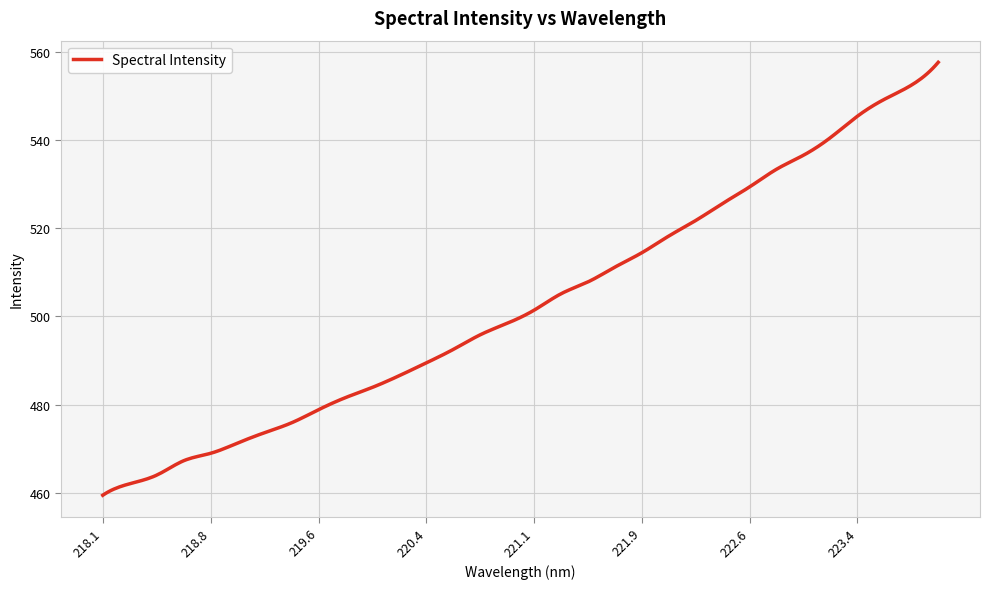

What is the difference between the maximum and minimum values?

98.0